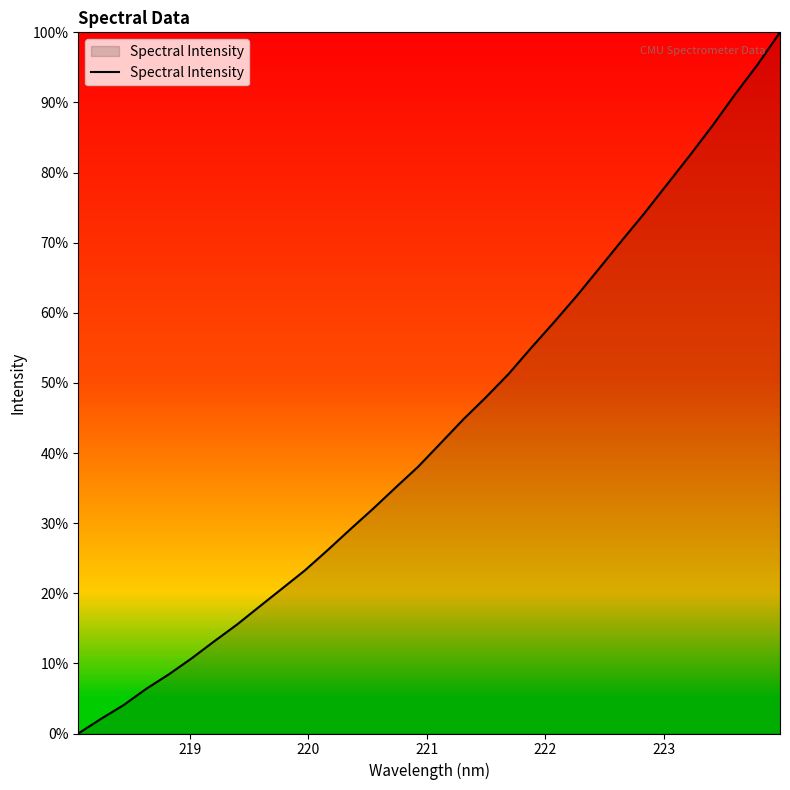

Does the chart display data point markers on the line(s)?

No